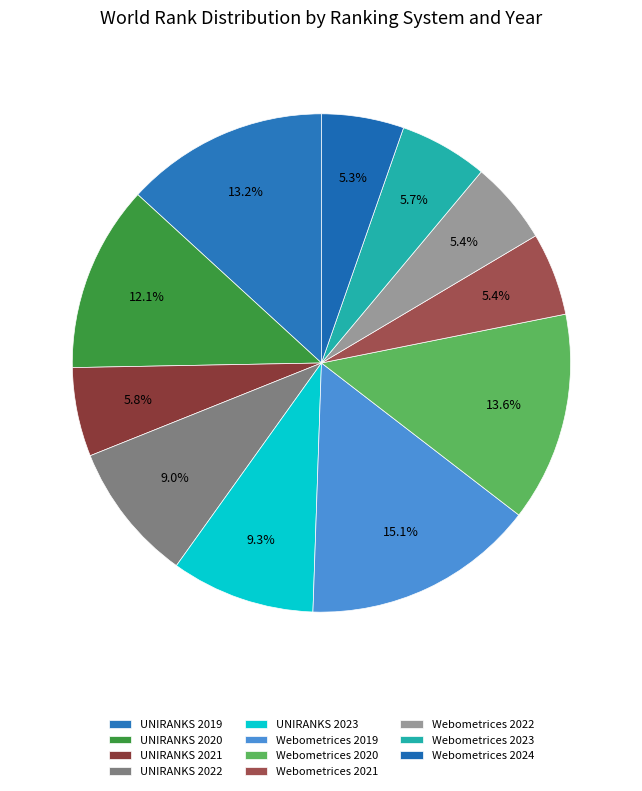

How many slices are in this pie chart?

11